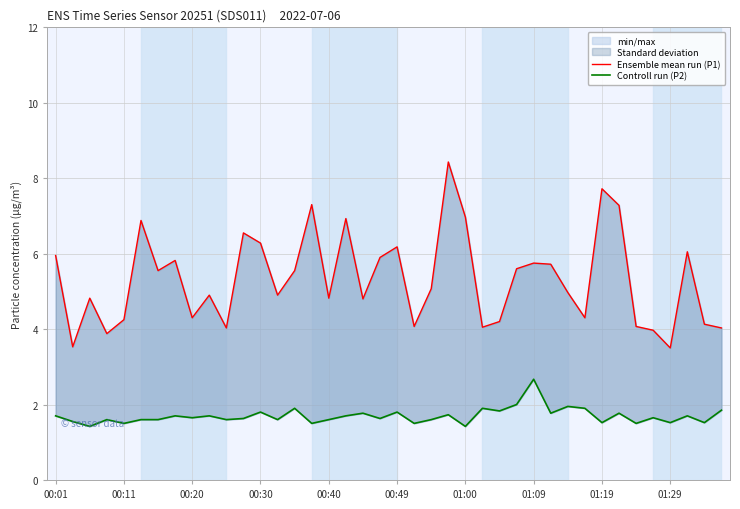

True or false: Controll run (P2) and Ensemble mean run (P1) cross at least once.

False